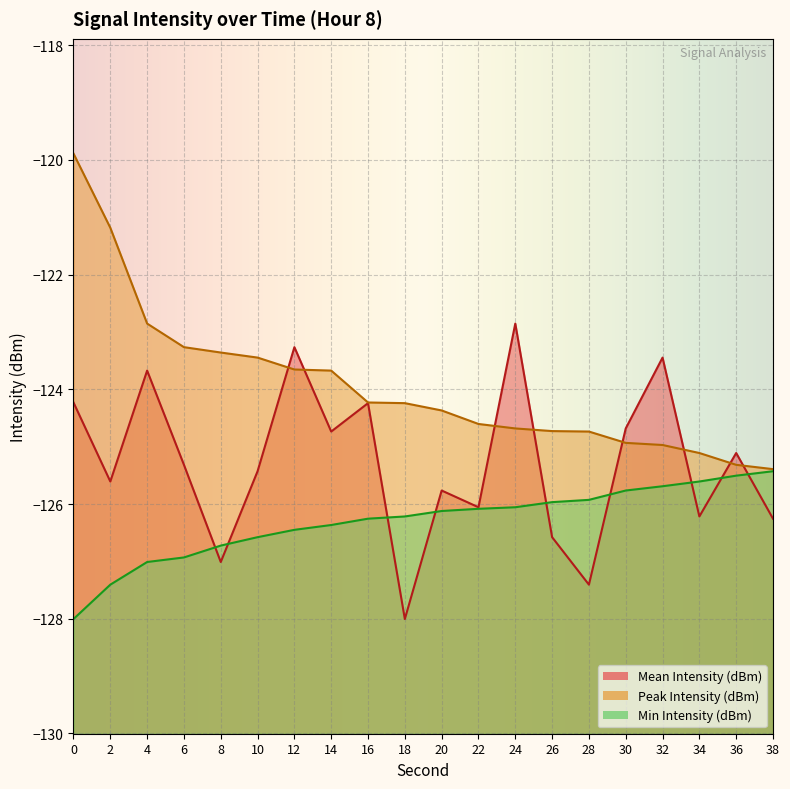

What is the maximum value shown in the chart?

-119.9